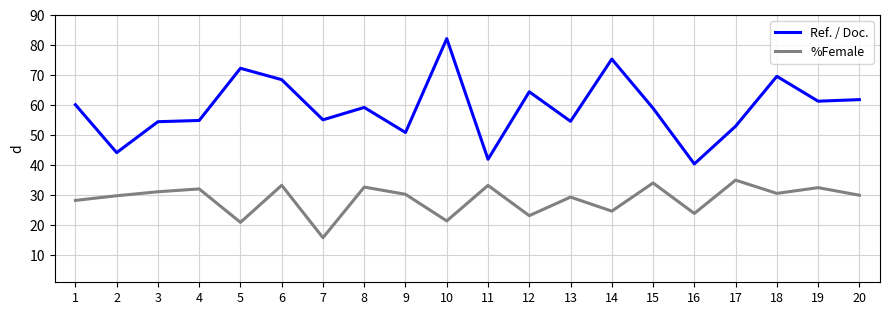

Which series has the widest spread of values?

Ref. / Doc.